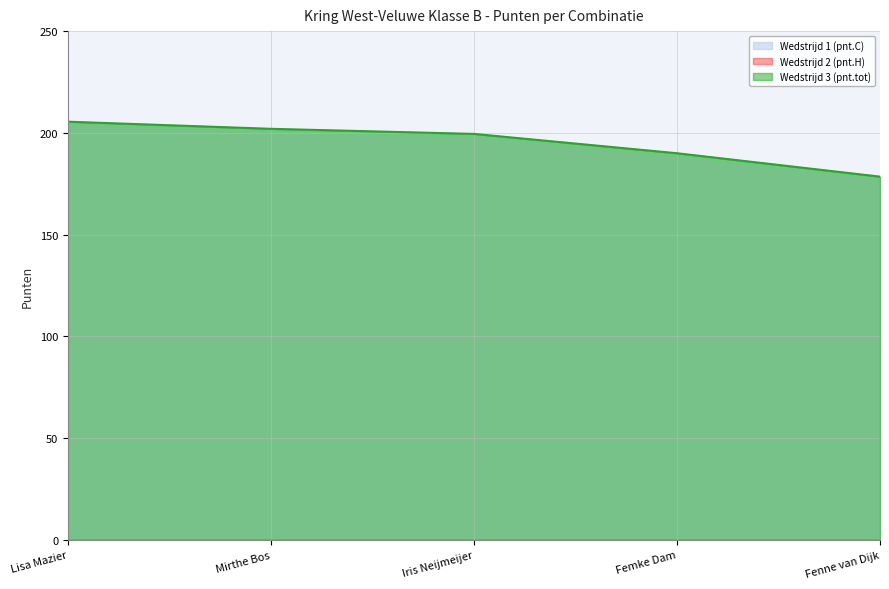

Reading right to left, transcribe all the data shown in this chart.

Wedstrijd 1 (pnt.C): 178.5	190.0	199.5	202.0	205.5
Wedstrijd 3 (pnt.tot): 178.5	190.0	199.5	202.0	205.5